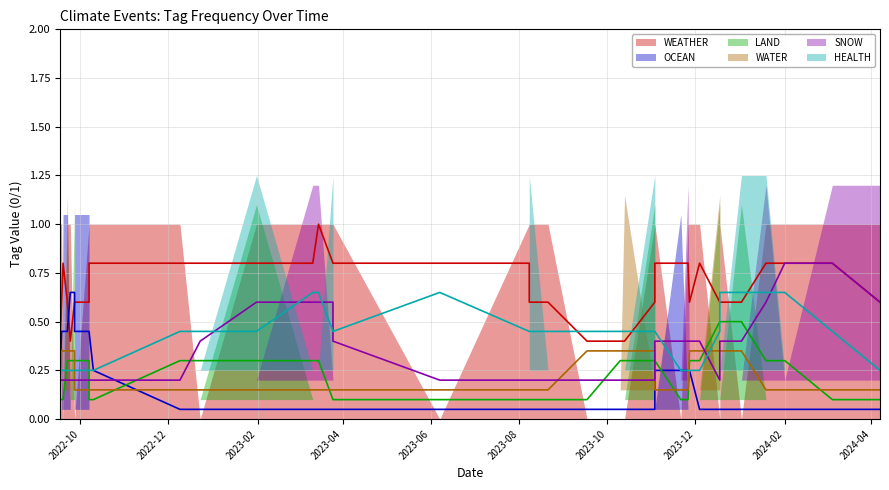

What is the label of the 4th point from the right?

2024-01-19